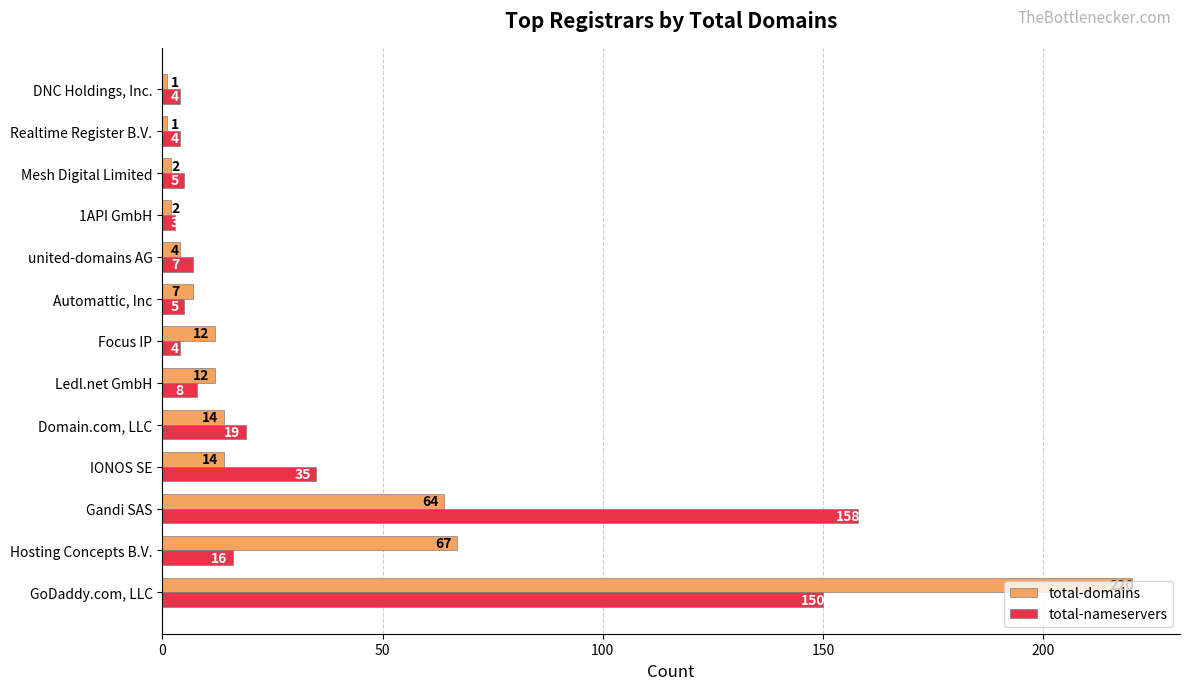

What is the difference between the highest and lowest values at Realtime Register B.V.?

3